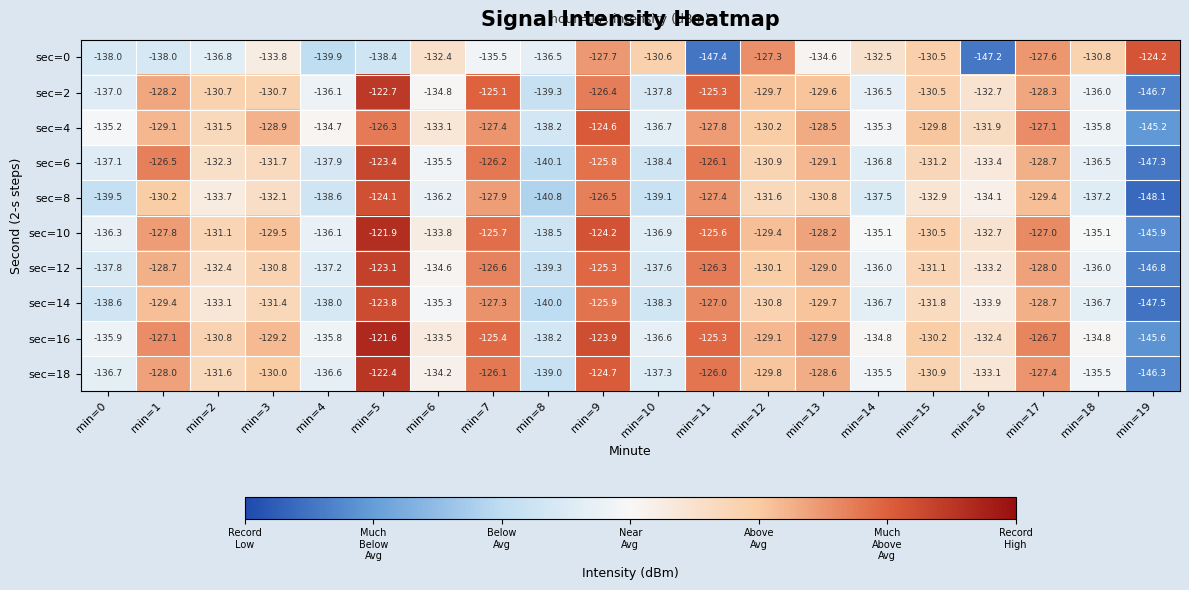

At how many categories does at least one series exceed -138?

20